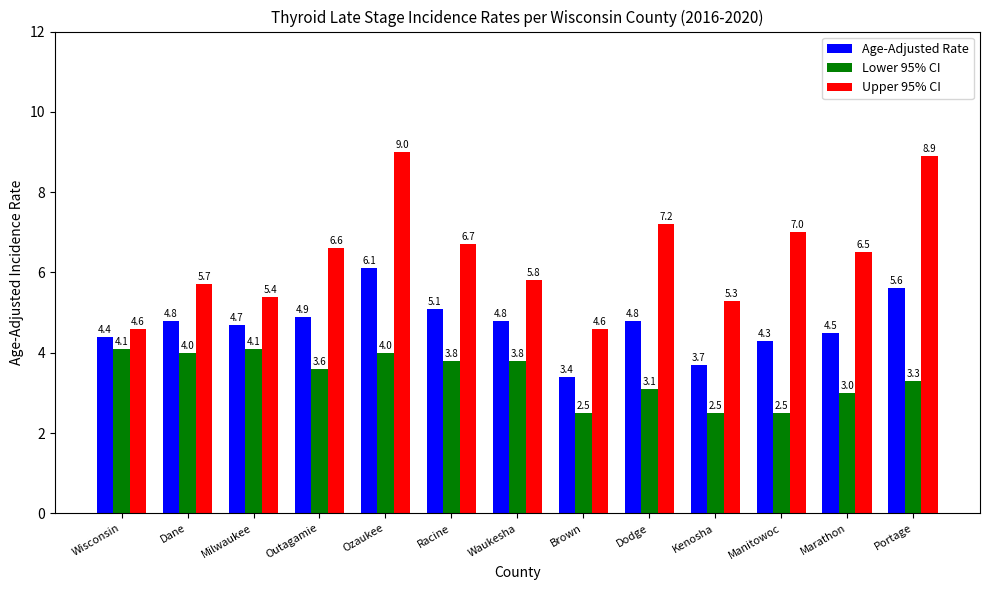

Is it true that Lower 95% CI equals 3.0 at Marathon?

True